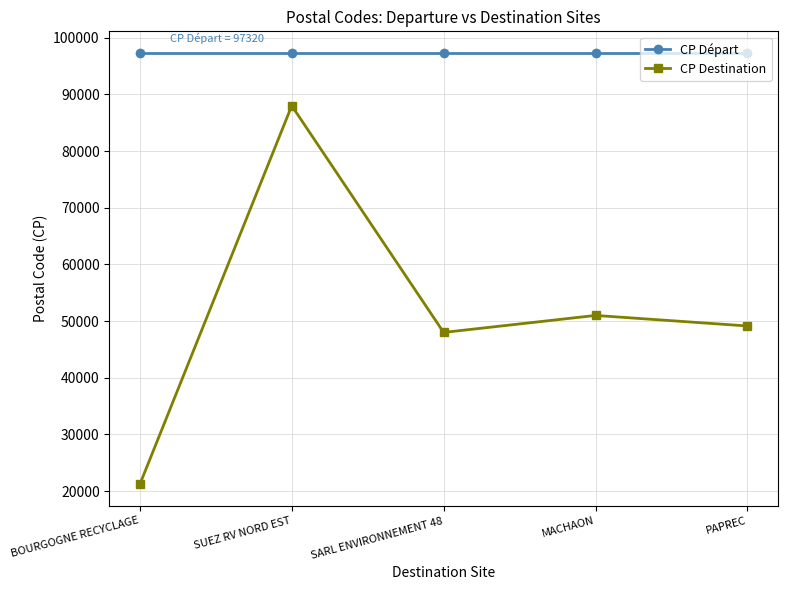

List the series in order of their overall mean, highest first.

CP Départ, CP Destination